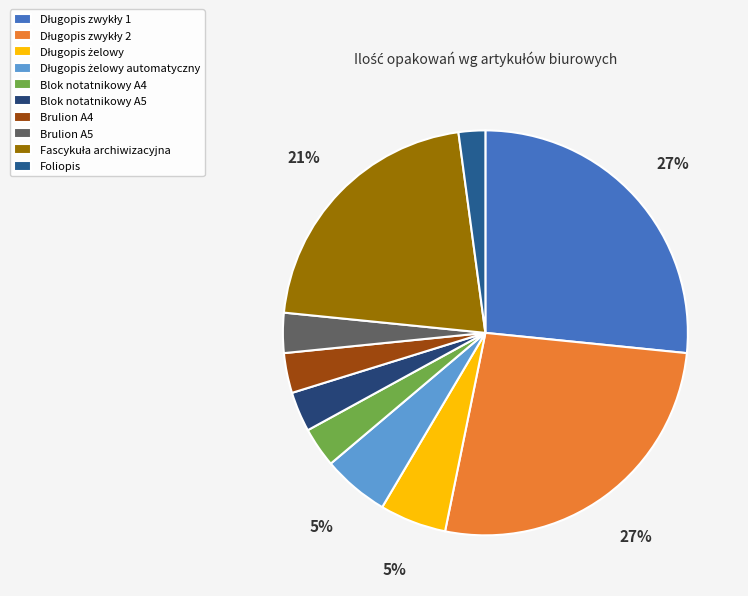

Is there any slice that represents more than half of the pie?

No